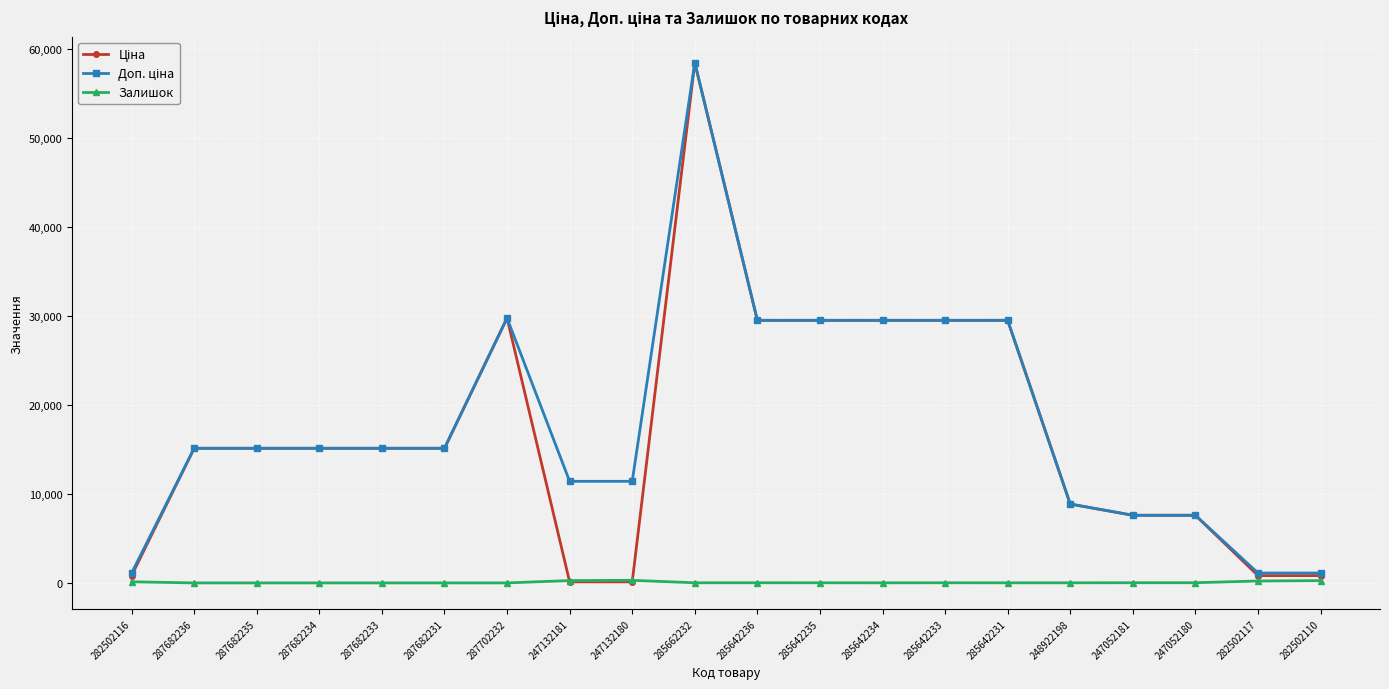

At which category is the sum across all series the highest?

285662232